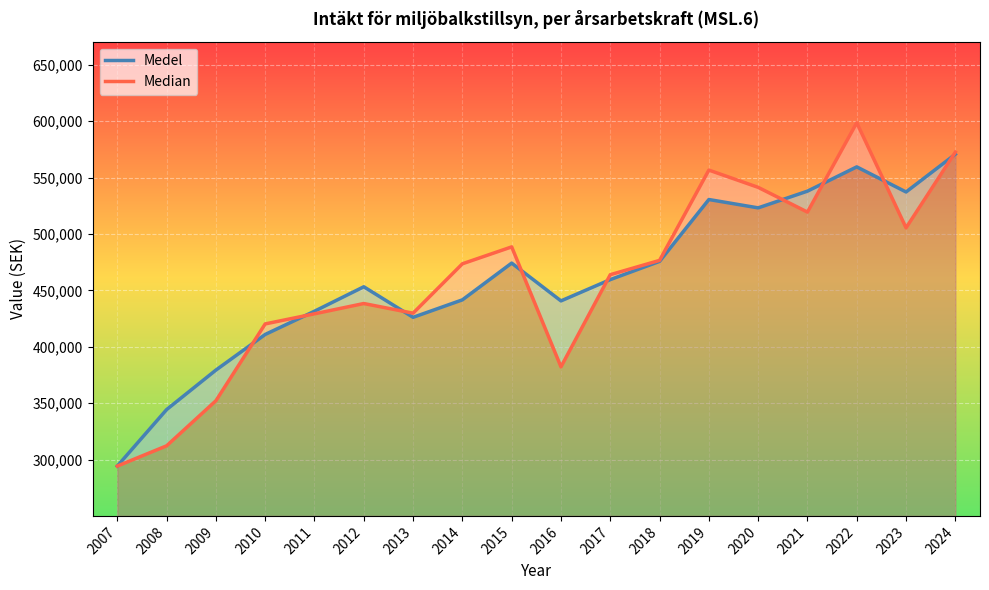

In Medel, how many points are lower than both neighbors (excluding endpoints)?

4